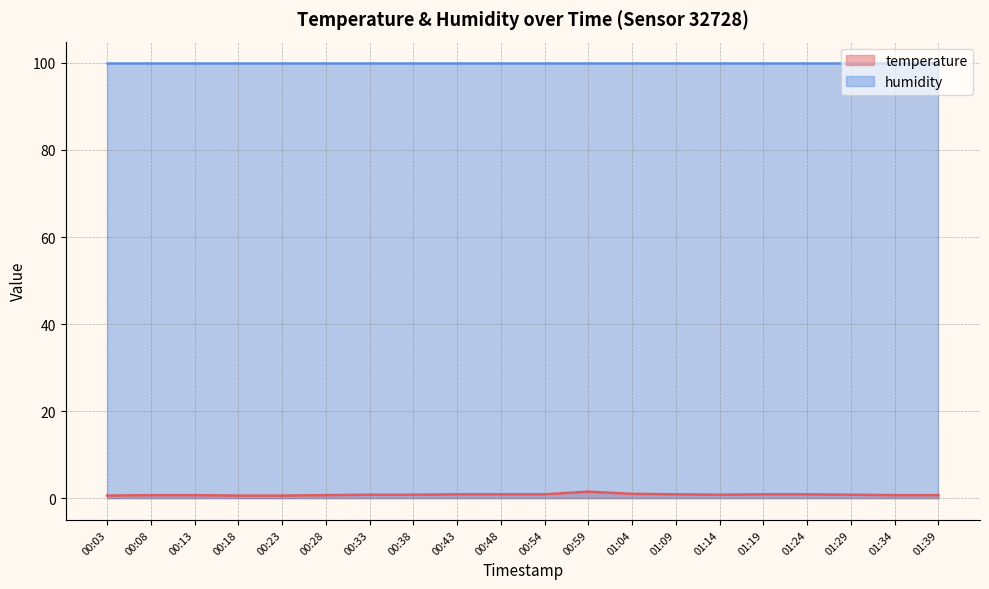

How many values are between 0 and 1?

19